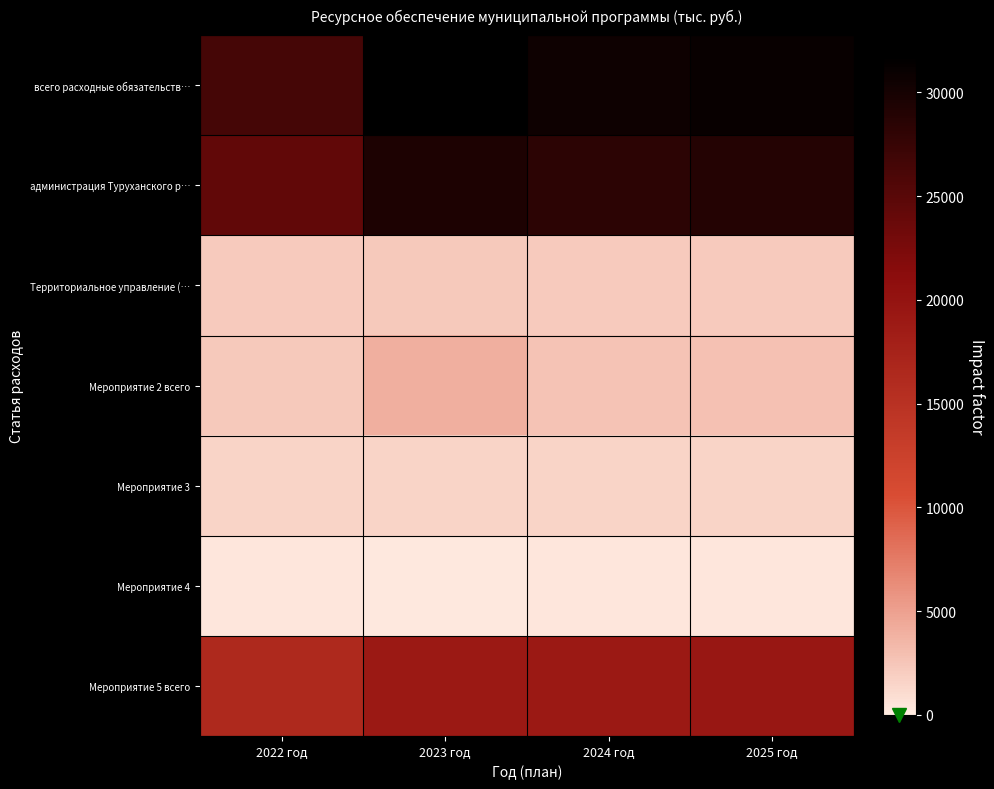

Reading left to right, what are all the values shown in this chart?

всего расходные обязательств…: 2022 год=26442.0	2023 год=31739.2	2024 год=30550.9	2025 год=31098.9
администрация Туруханского р…: 2022 год=24307.3	2023 год=29400.3	2024 год=28378.2	2025 год=28901.9
Территориальное управление (…: 2022 год=2134.7	2023 год=2338.8	2024 год=2172.7	2025 год=2197.0
Мероприятие 2 всего: 2022 год=2274.8	2023 год=4005.8	2024 год=2644.4	2025 год=2842.4
Мероприятие 3: 2022 год=1542.1	2023 год=1542.1	2024 год=1542.1	2025 год=1542.1
Мероприятие 4: 2022 год=278.2	2023 год=176.9	2024 год=350.0	2025 год=350.0
Мероприятие 5 всего: 2022 год=16396.8	2023 год=19014.4	2024 год=19014.4	2025 год=19364.4